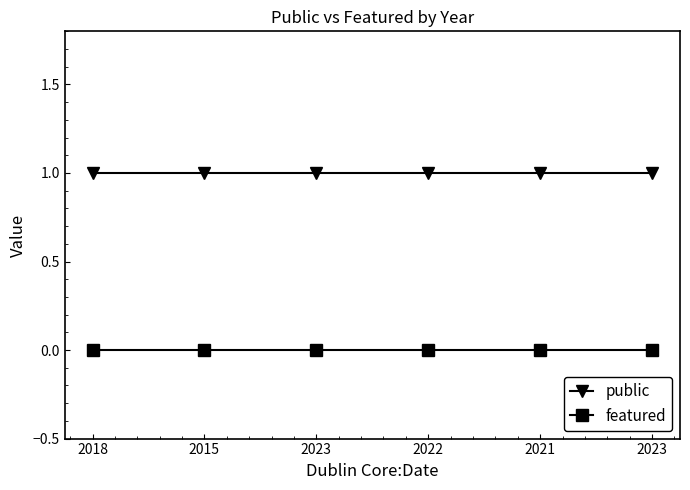

Which category has the lowest value in the featured series?

2018